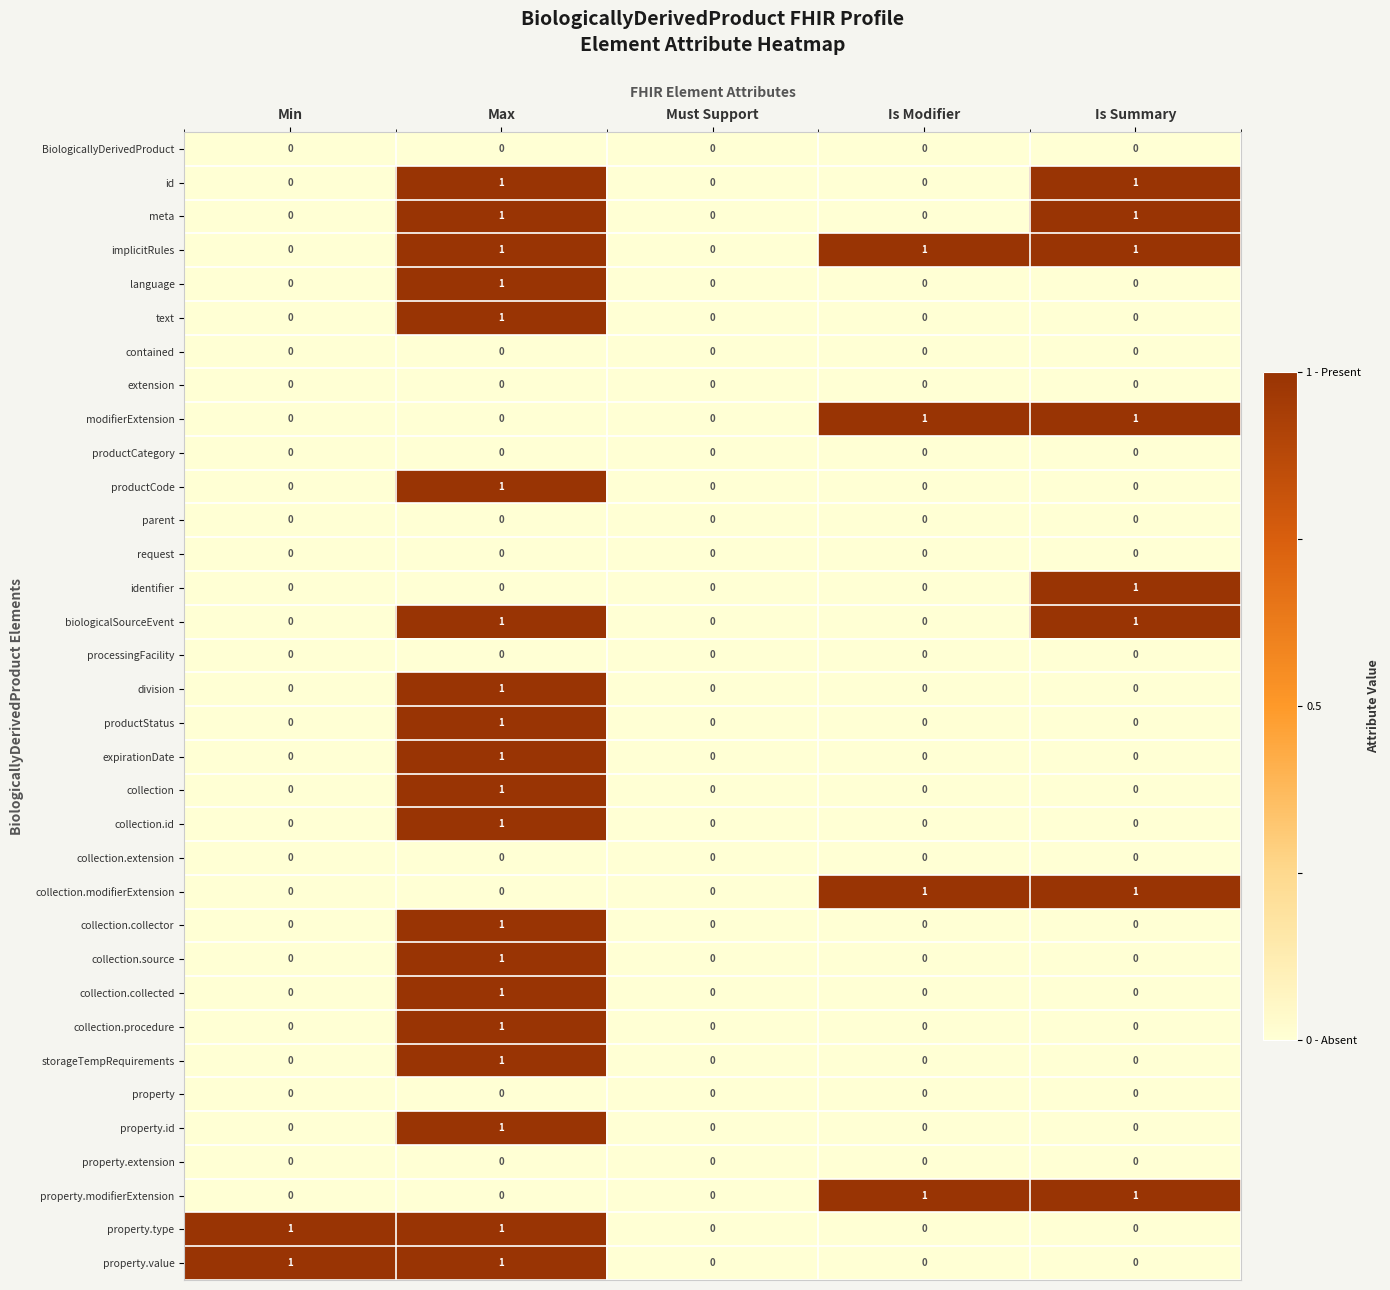

Is it true that productStatus equals 0 at Is Modifier?

True